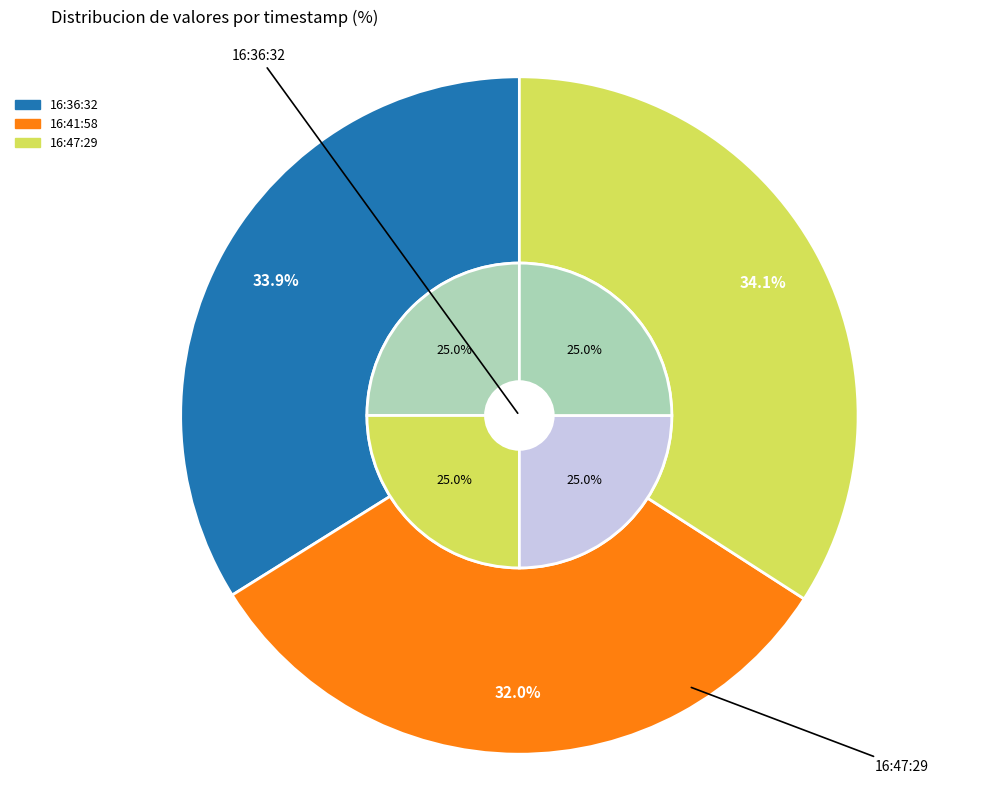

How much of the chart is everything except 2022-09-05T16:41:58.866Z?

68.0%